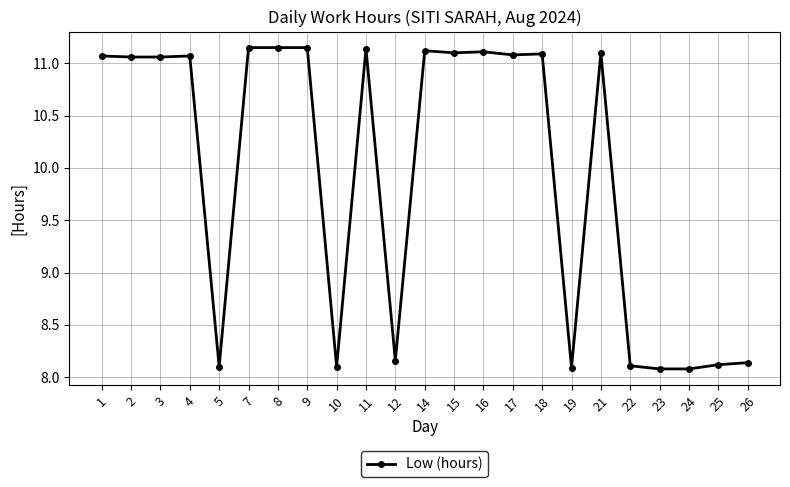

Approximately how many times larger is the value at 17 compared to 21?

1.0